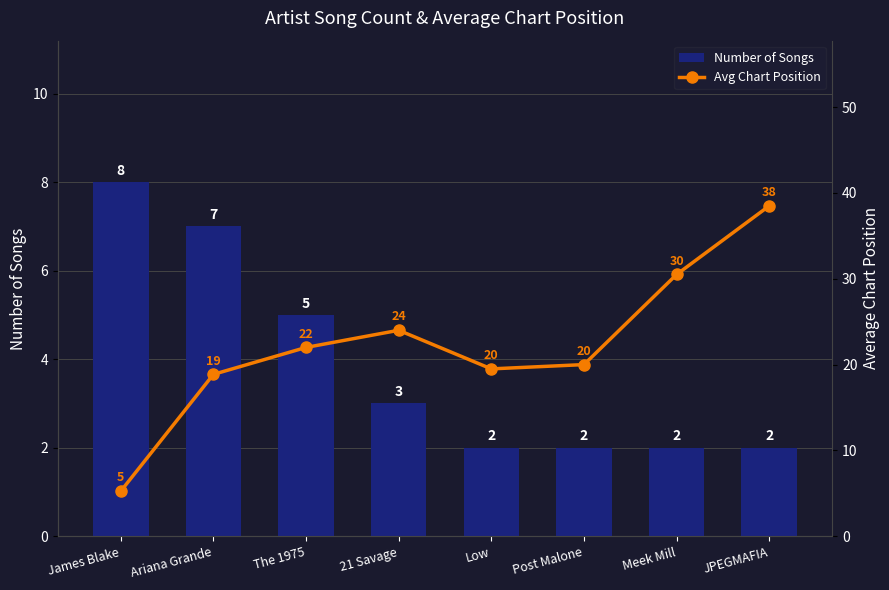

At which label does Avg Chart Position reach its minimum?

James Blake